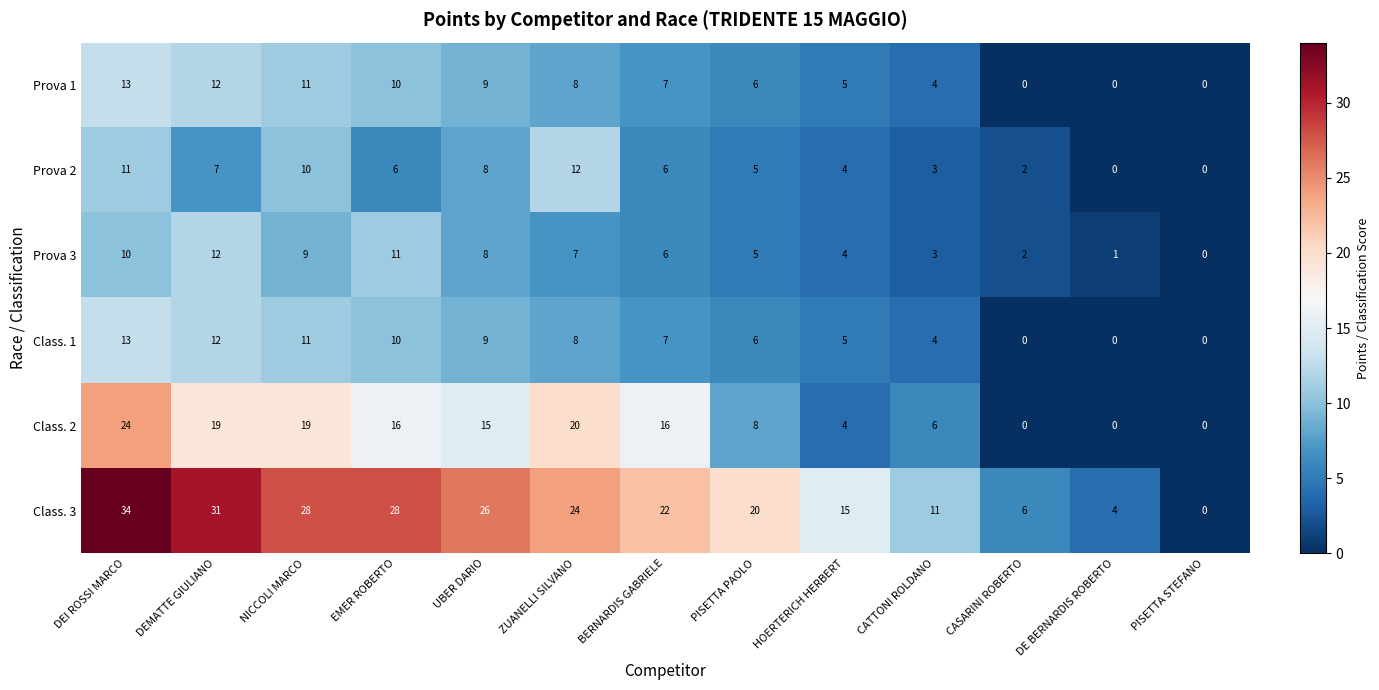

What is the total value across all series at PISETTA PAOLO?

50